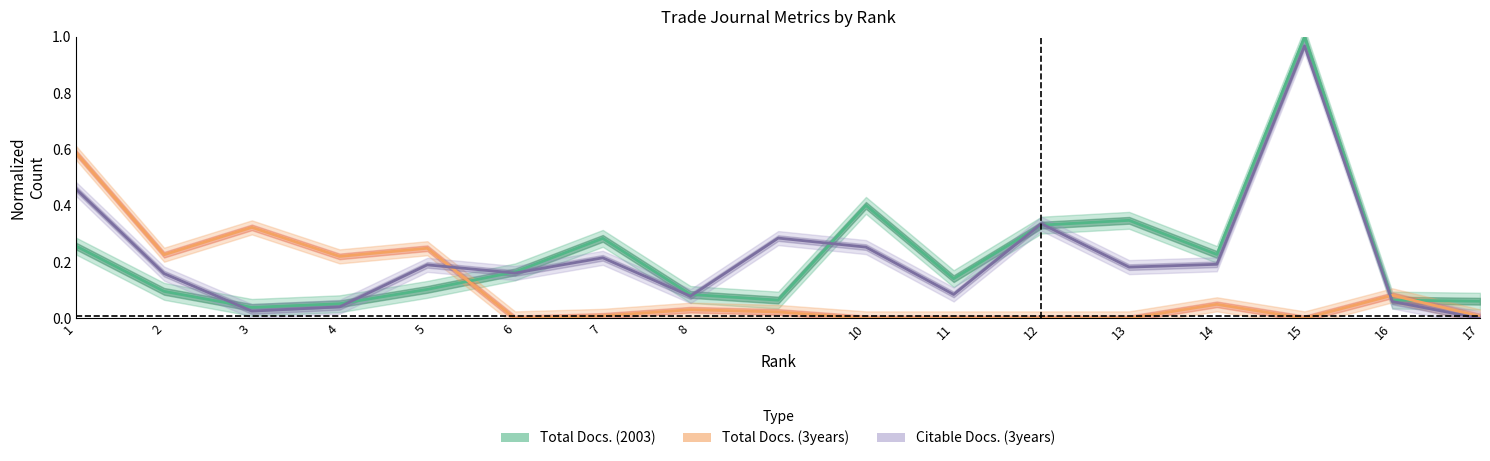

Reading right to left, transcribe all the data shown in this chart.

Total Docs. (2003): 0.1	0.1	1.0	0.2	0.3	0.3	0.1	0.4	0.1	0.1	0.3	0.2	0.1	0.1	0.0	0.1	0.3
Total Docs. (3years): 0.0	0.1	0.0	0.1	0.0	0.0	0.0	0.0	0.0	0.0	0.0	0.0	0.2	0.2	0.3	0.2	0.6
Citable Docs. (3years): 0.0	0.1	1.0	0.2	0.2	0.3	0.1	0.3	0.3	0.1	0.2	0.2	0.2	0.0	0.0	0.2	0.5